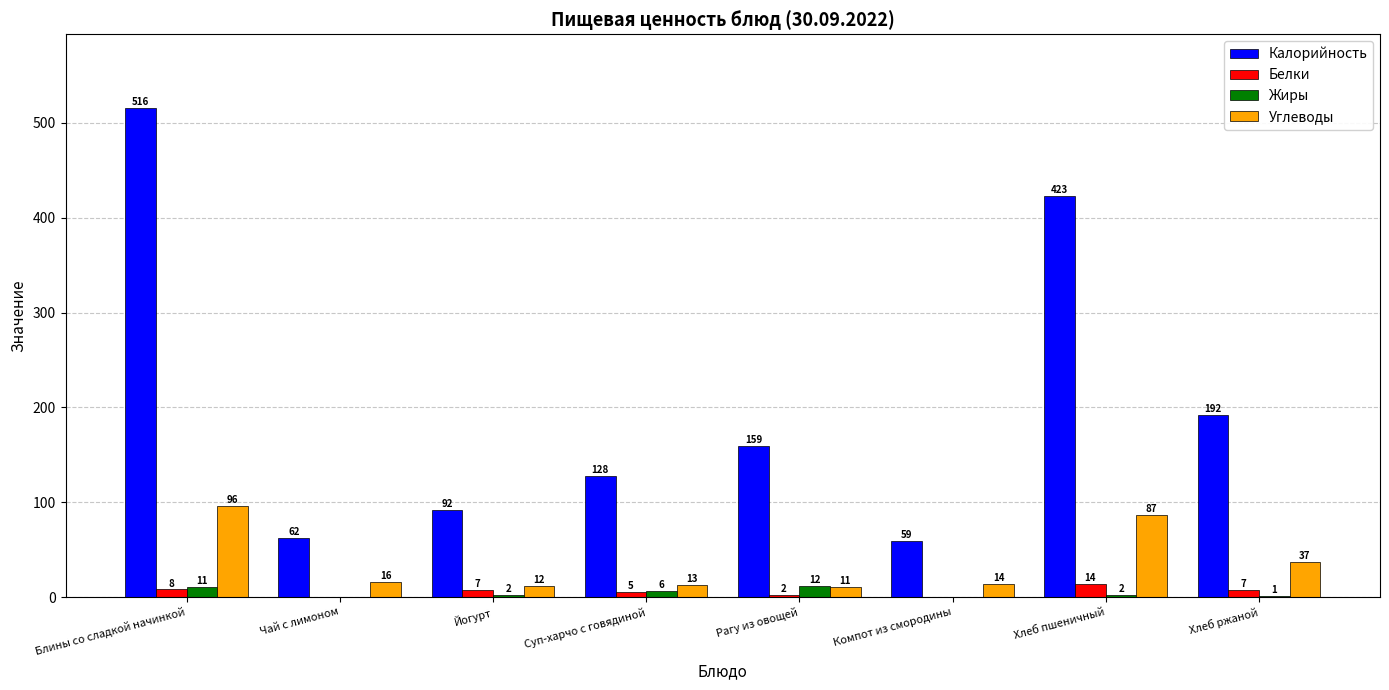

What is the average value of the Калорийность series?

204